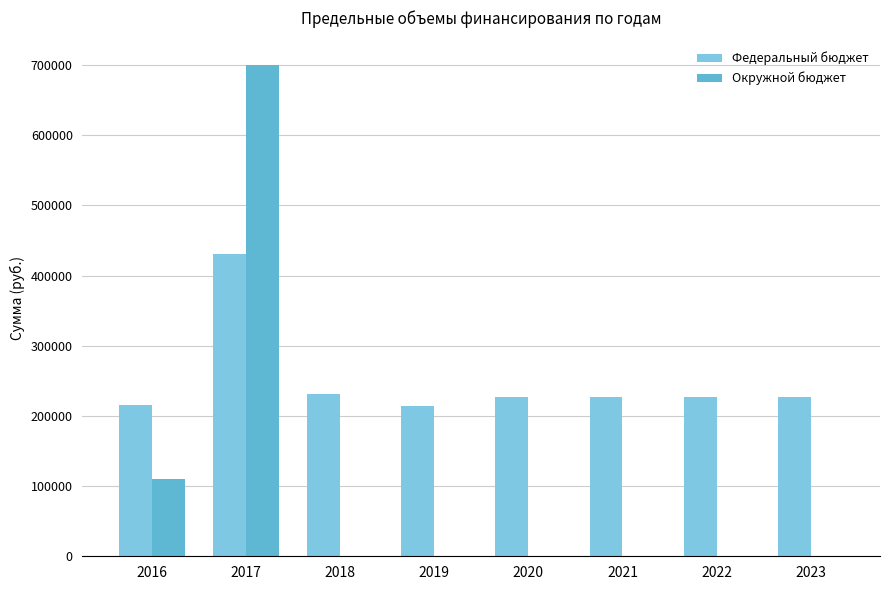

Which series changed the most between 2017 and 2022?

Окружной бюджет